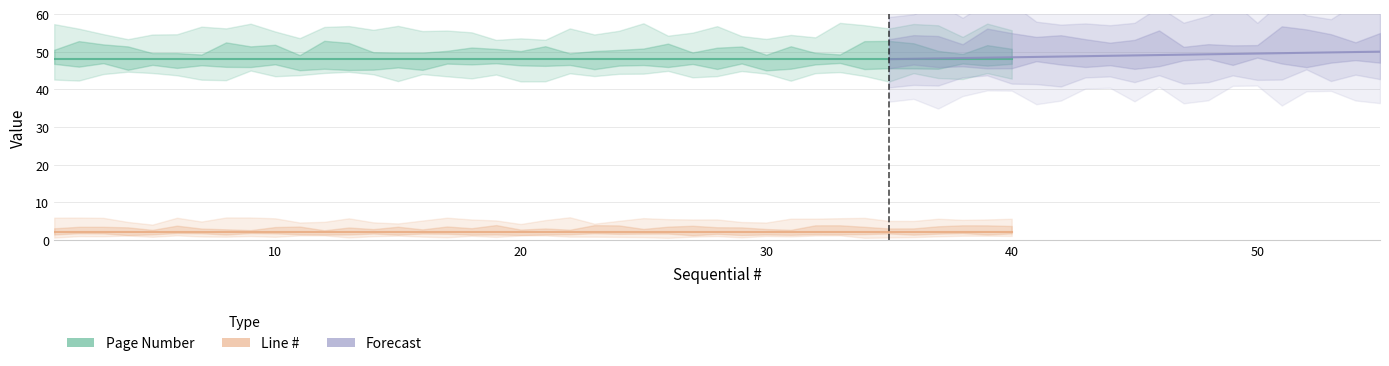

True or false: Line # and Page Number cross at least once.

False